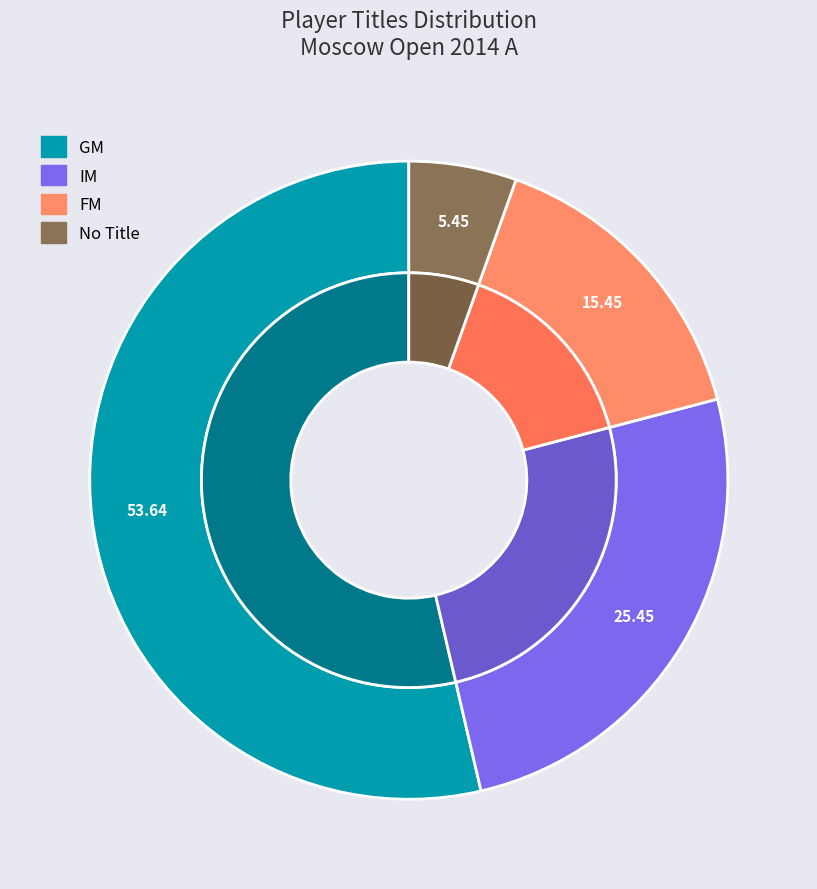

True or false:  accounts for 5% of the total.

True